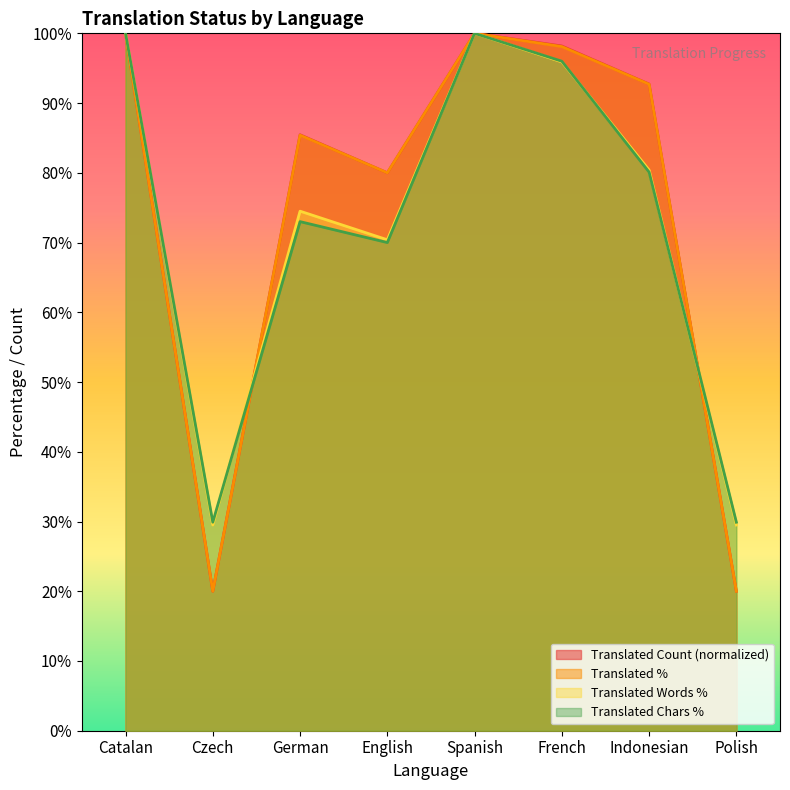

Reading left to right, extract all data points from this chart.

translated: 100.0	20.0	85.5	80.0	100.0	98.2	92.7	20.0
translated_percent: 100.0	20.0	85.4	80.0	100.0	98.1	92.7	20.0
translated_words_percent: 100.0	29.5	74.5	70.4	100.0	95.9	80.4	29.5
translated_chars_percent: 100.0	29.9	73.0	70.0	100.0	96.0	80.1	29.9